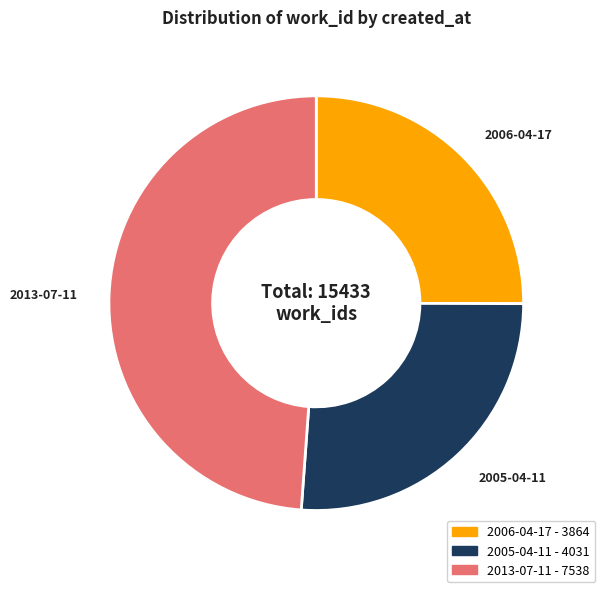

Is the sum of 2013-07-11 and 2005-04-11 greater than half?

Yes